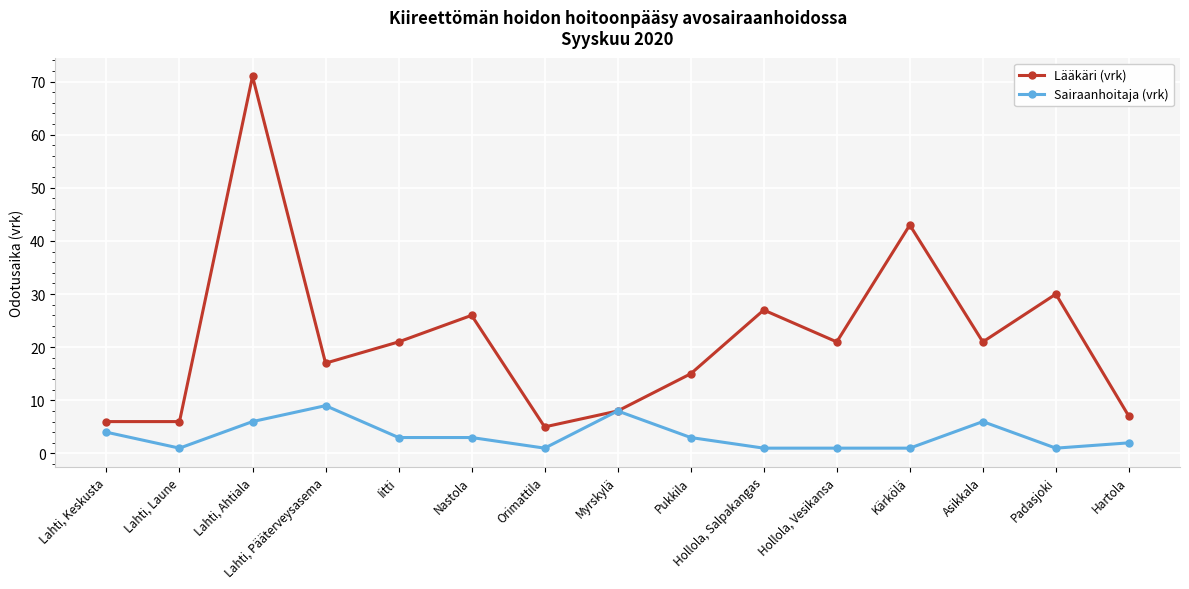

What is the sum of all Sairaanhoitaja (vrk) values?

50